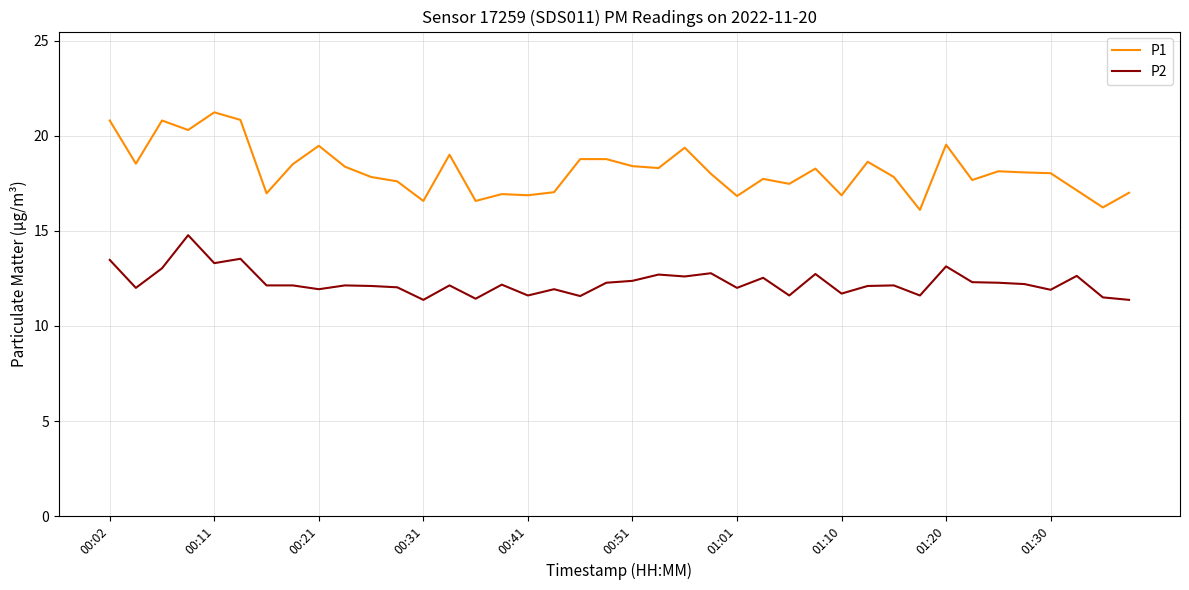

True or false: P2 and P1 intersect in this chart.

False